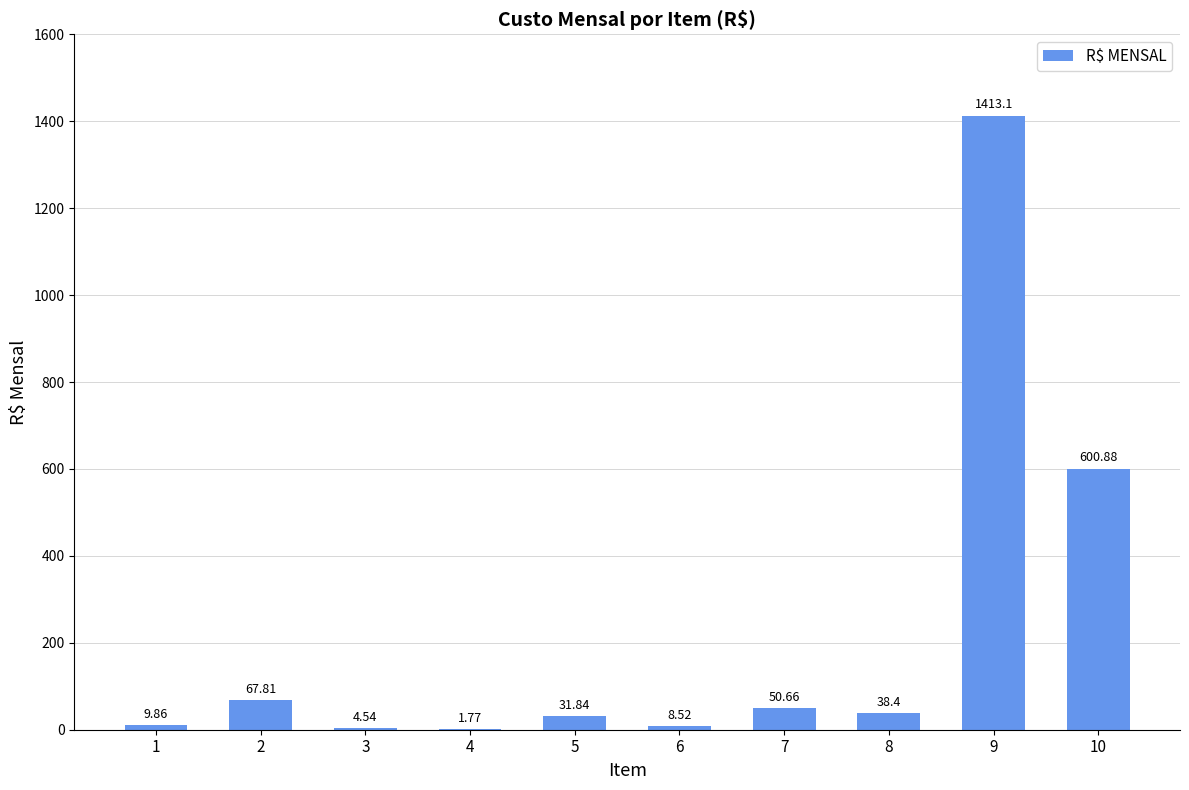

What is the change in value from 1 to 10?

+591.0